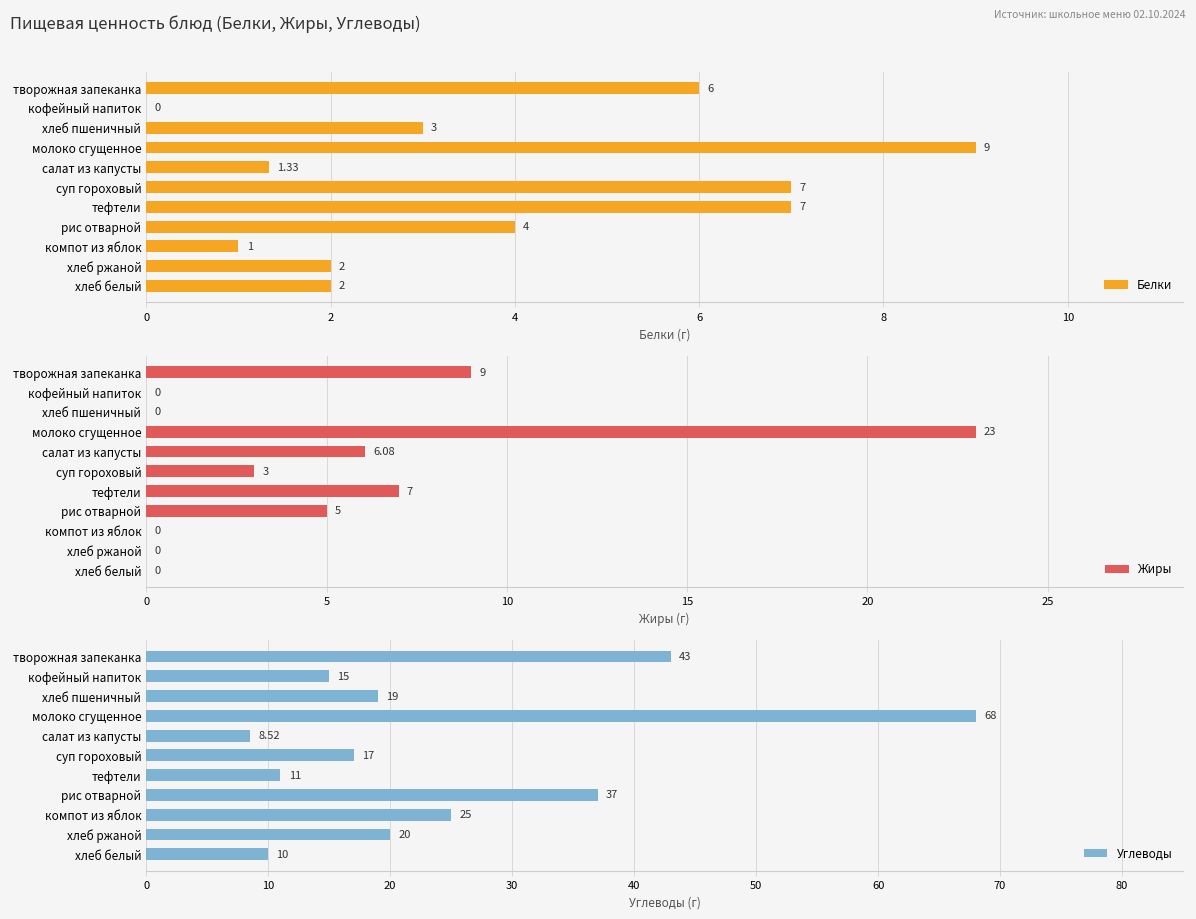

The Углеводы series shows 10.8 at суп гороховый. True or false?

False